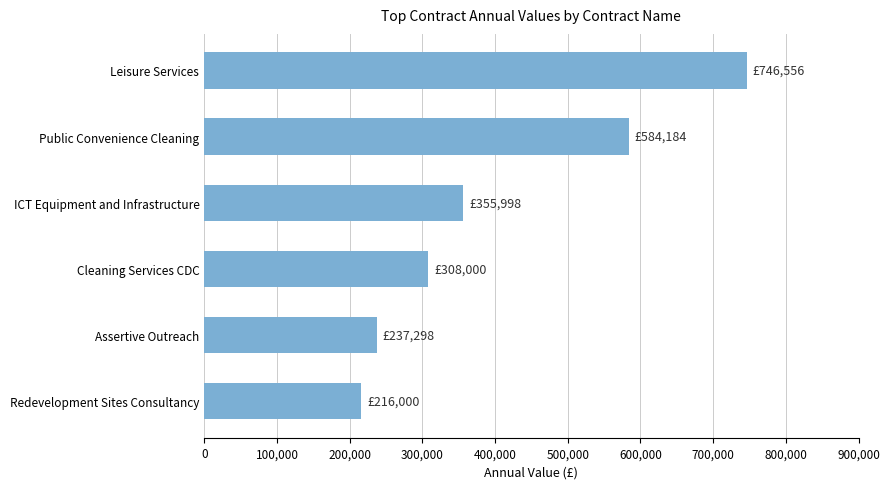

Which has a higher value, Leisure Services or Public Convenience Cleaning?

Leisure Services